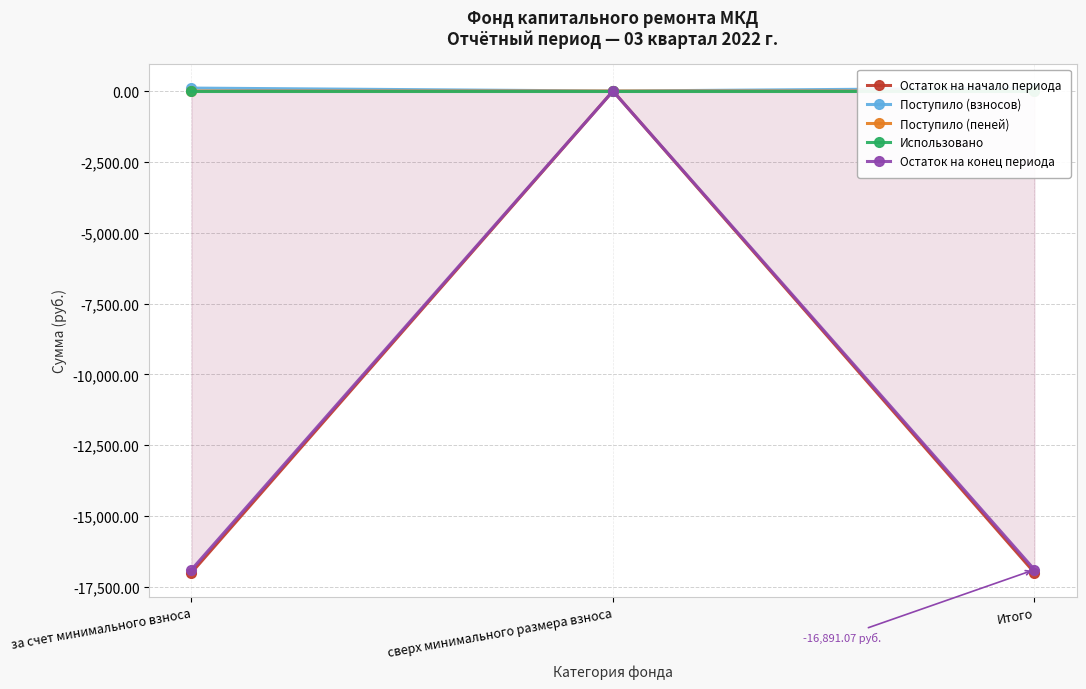

What is the total value across all series at Итого?

-33782.1